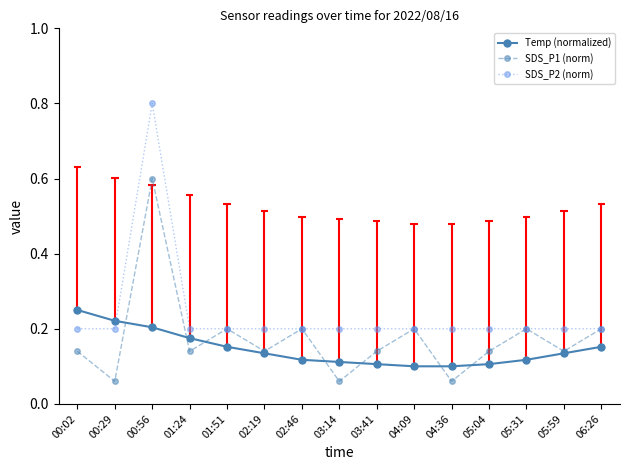

What is the minimum value shown in the chart?

0.1